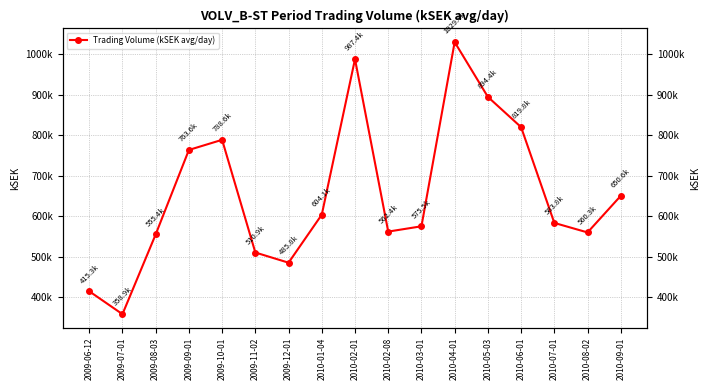

At which label does the data first exceed 583775?

2009-09-01